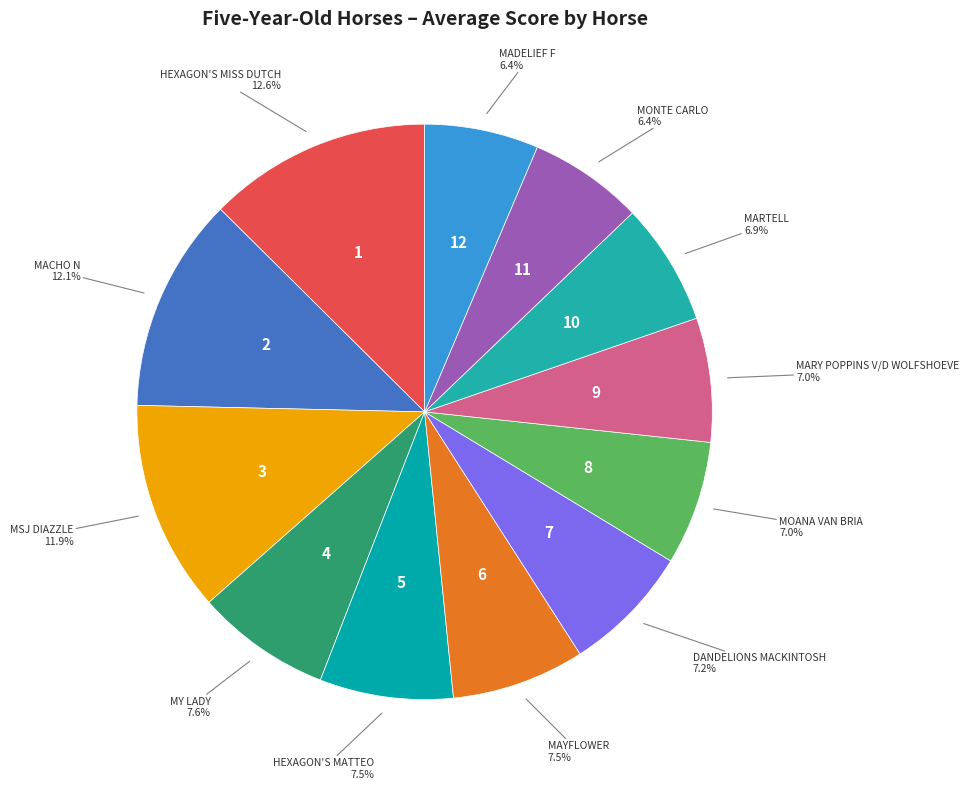

Does any single category account for the majority?

No